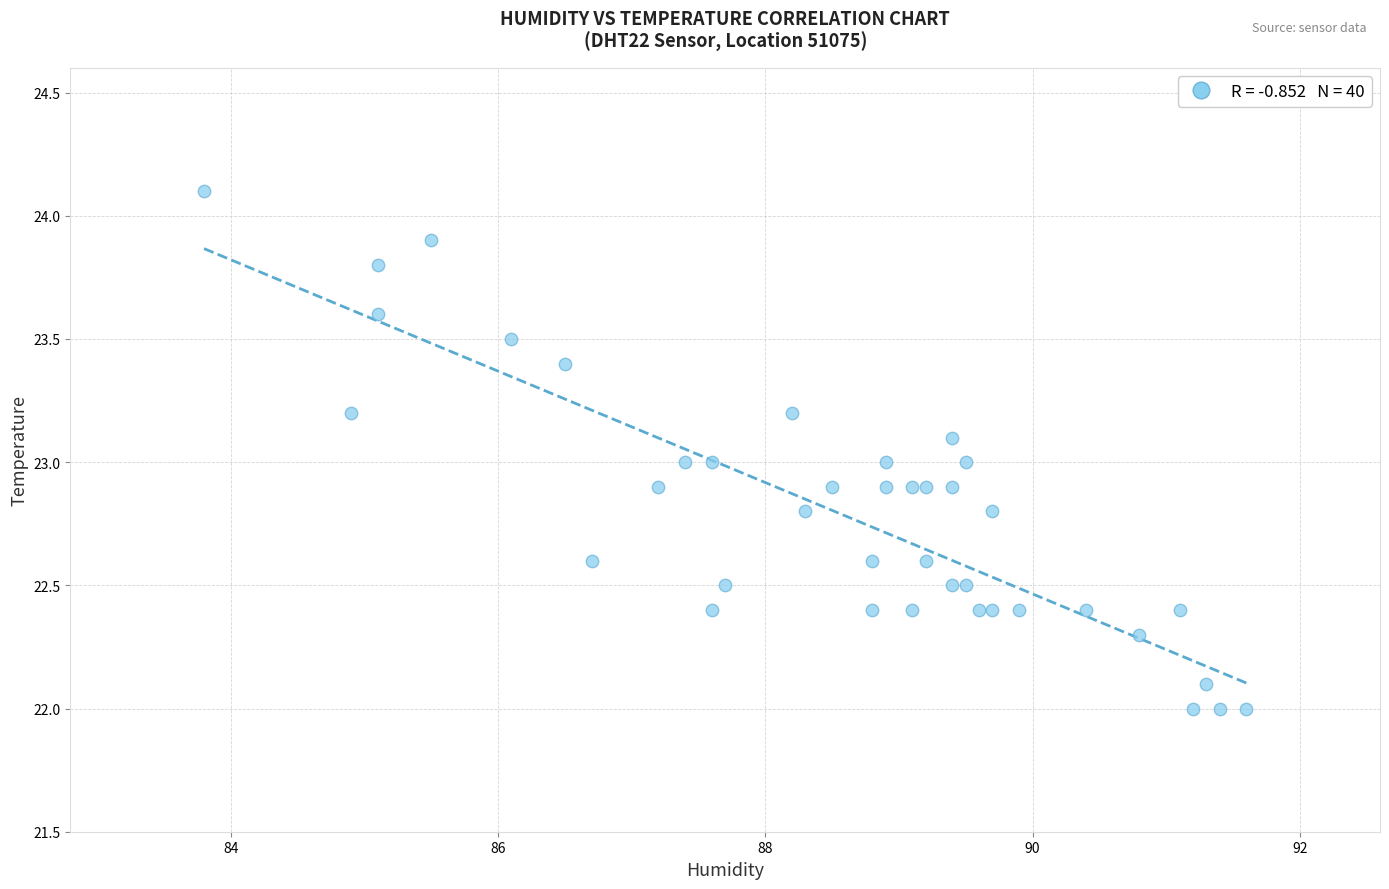

What is the range of X values (max minus min)?

7.8